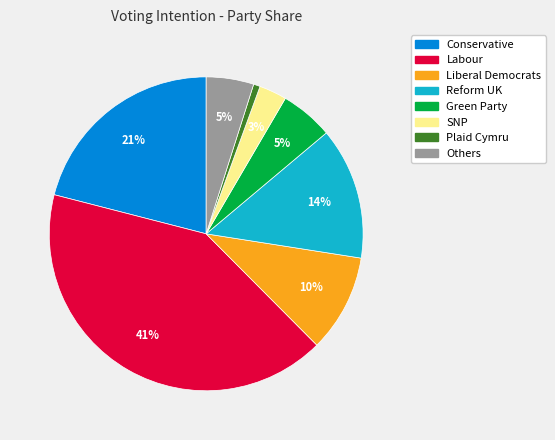

To the nearest percent, what is the difference between the Reform UK and Others slice percentages?

9%